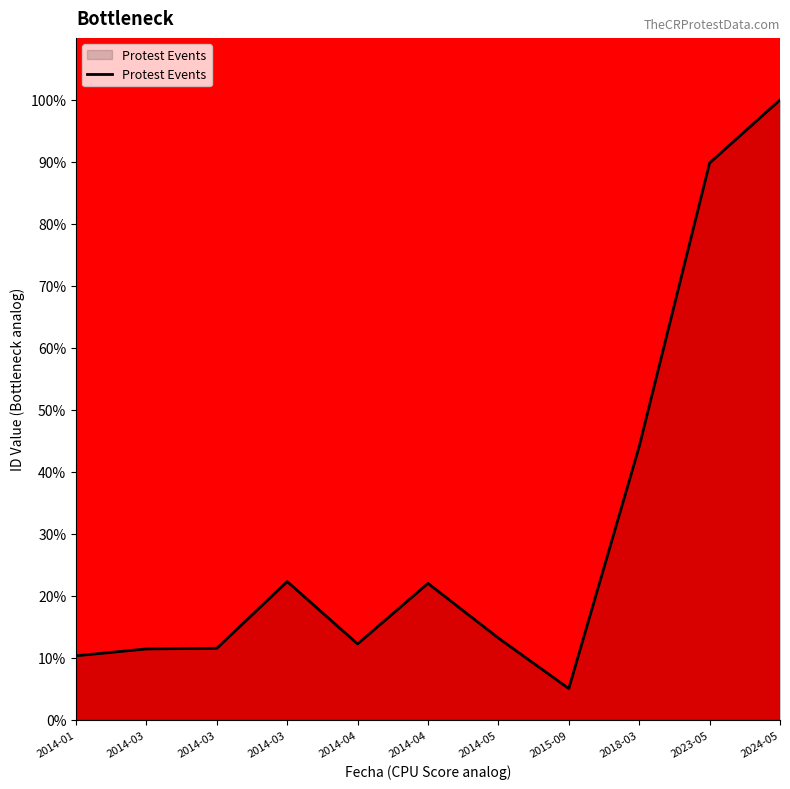

The value at 2014-04 is 22.0. True or false?

True